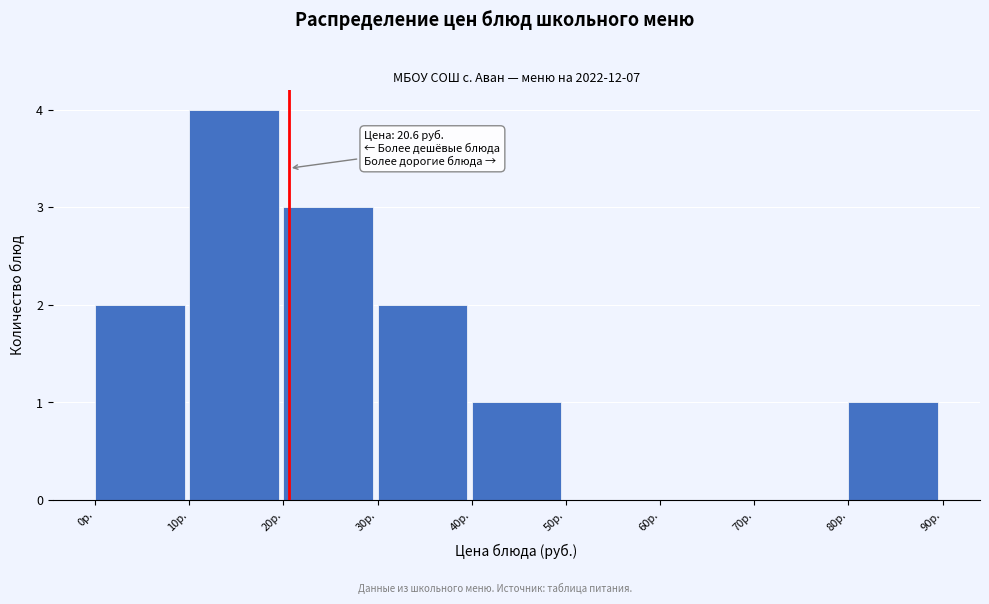

Which range on the x-axis has the tallest bar?

10 to 20